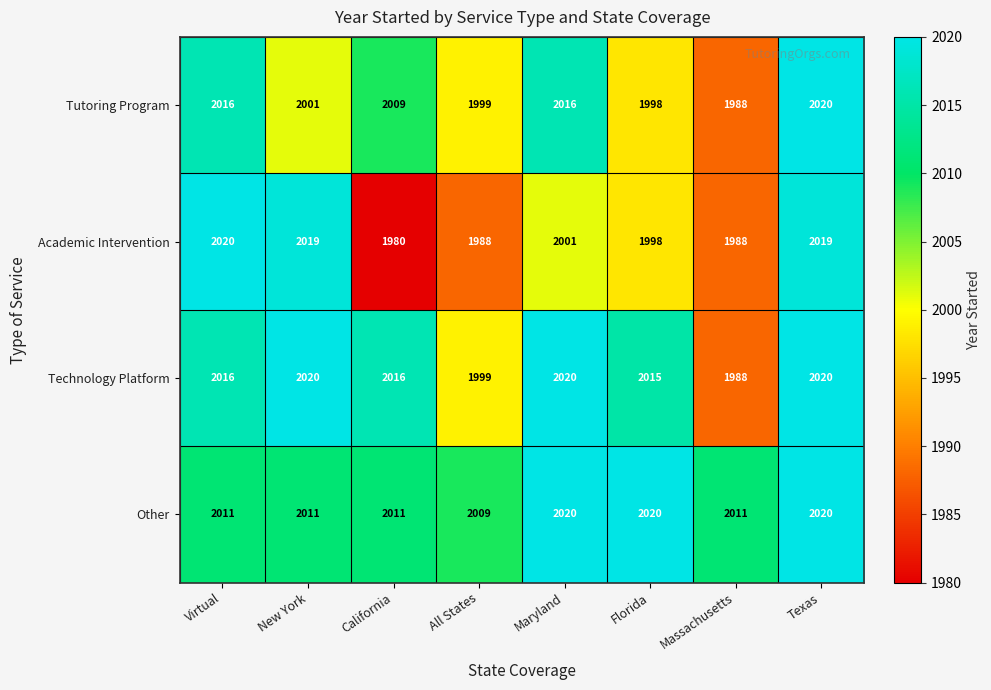

Where is Academic Intervention nearest to the value 2000?

Maryland